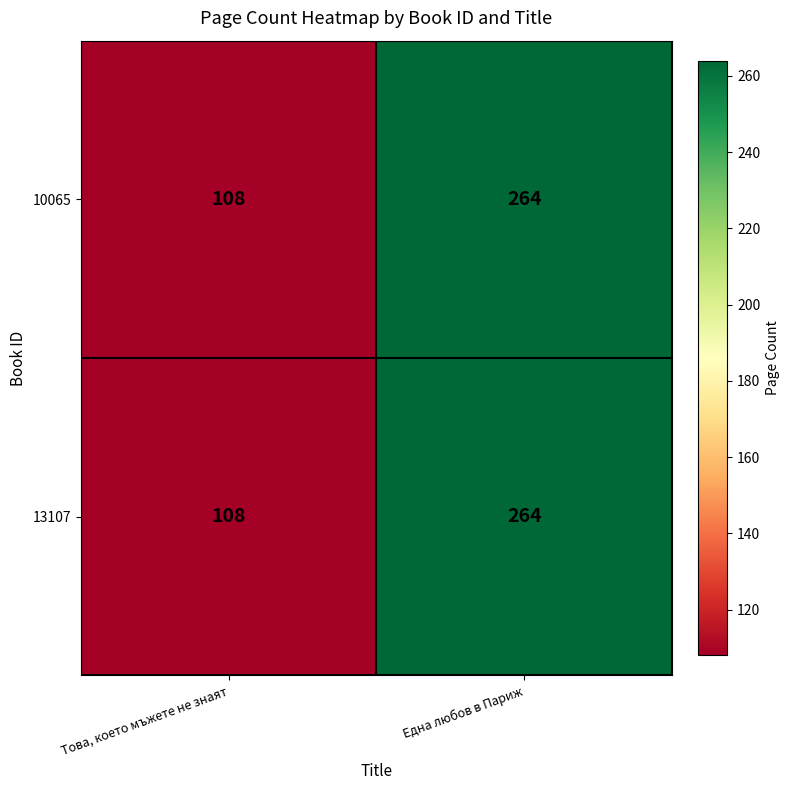

Read the 13107 value at Една любов в Париж.

264